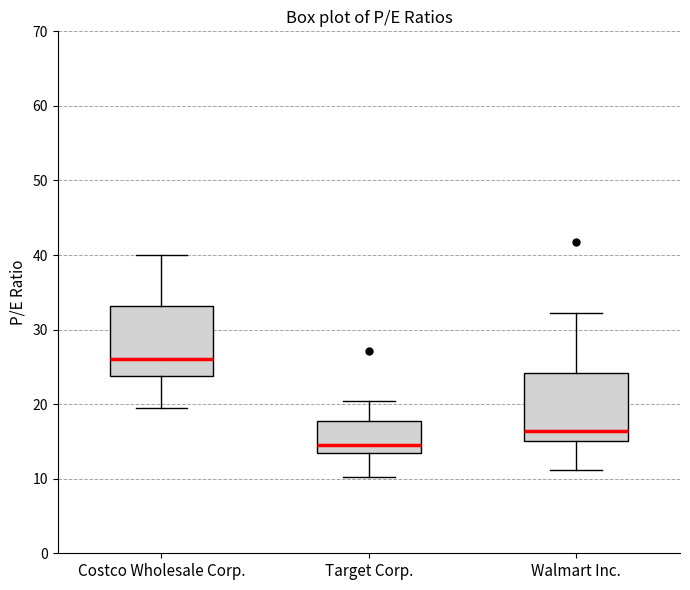

Where does the median line of the box for Costco Wholesale Corp. sit on the y-axis? The values are not printed on the chart, so give them approximately, as read against the axis.

26